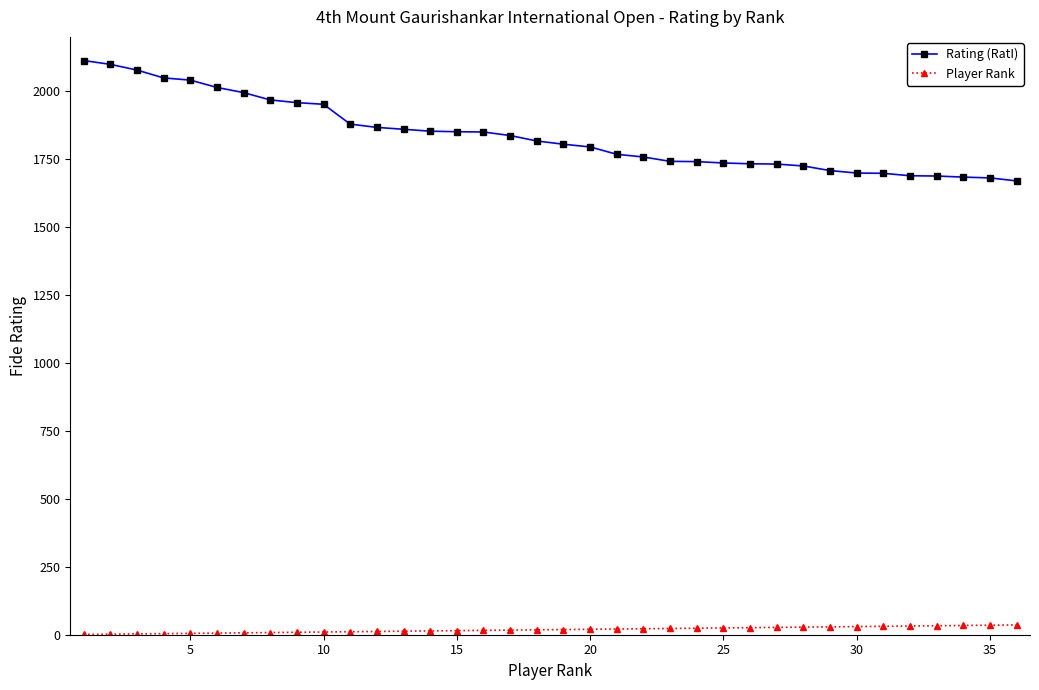

Which series has the widest spread of values?

Rating (RatI)